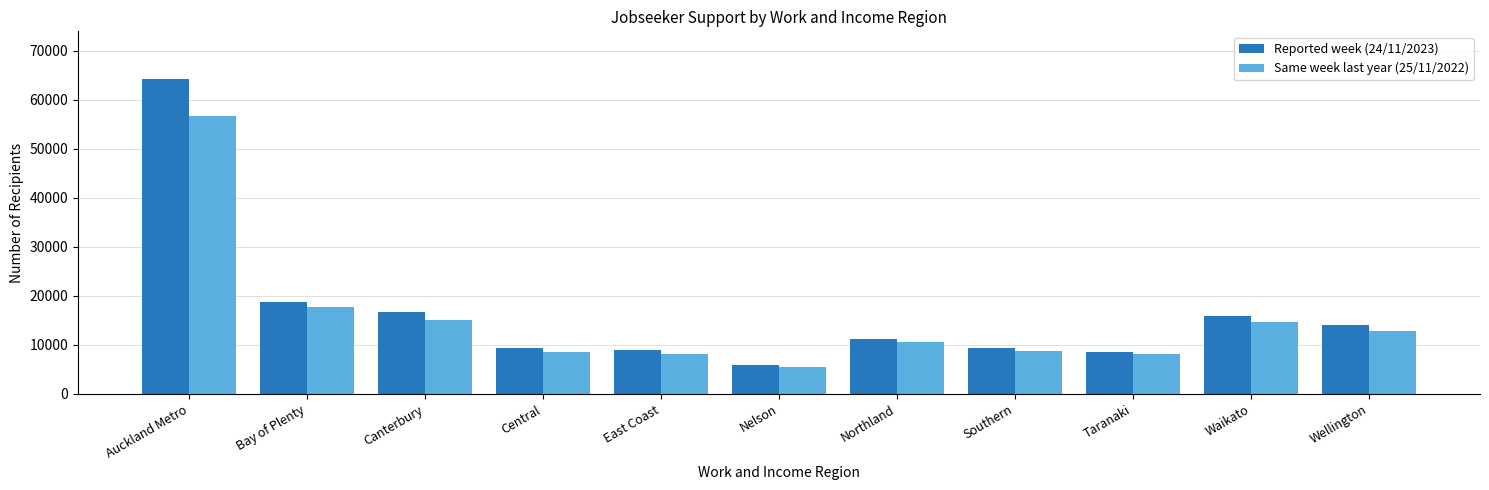

What is the difference between the Same week last year (25/11/2022) values at Auckland Metro and Wellington?

43767